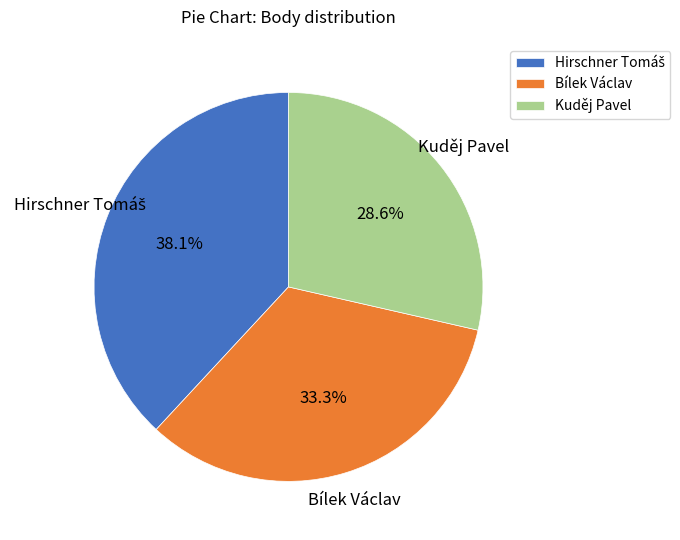

Does Kuděj Pavel account for over 50% of the chart?

No